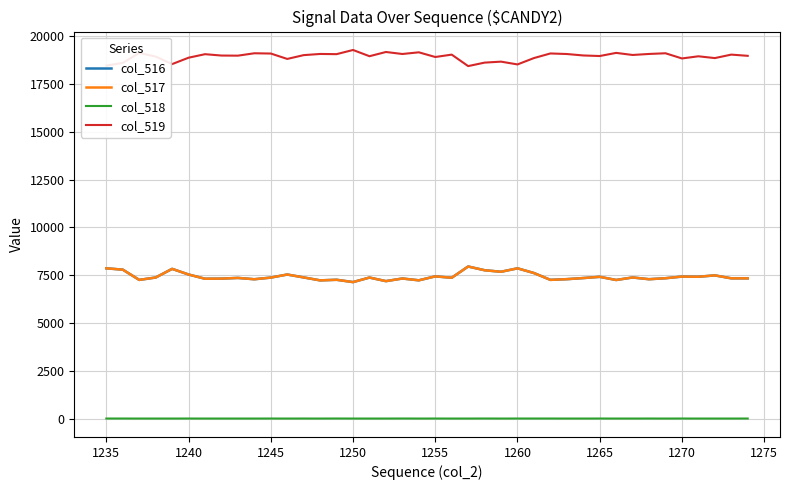

What is the greatest value displayed?

19277